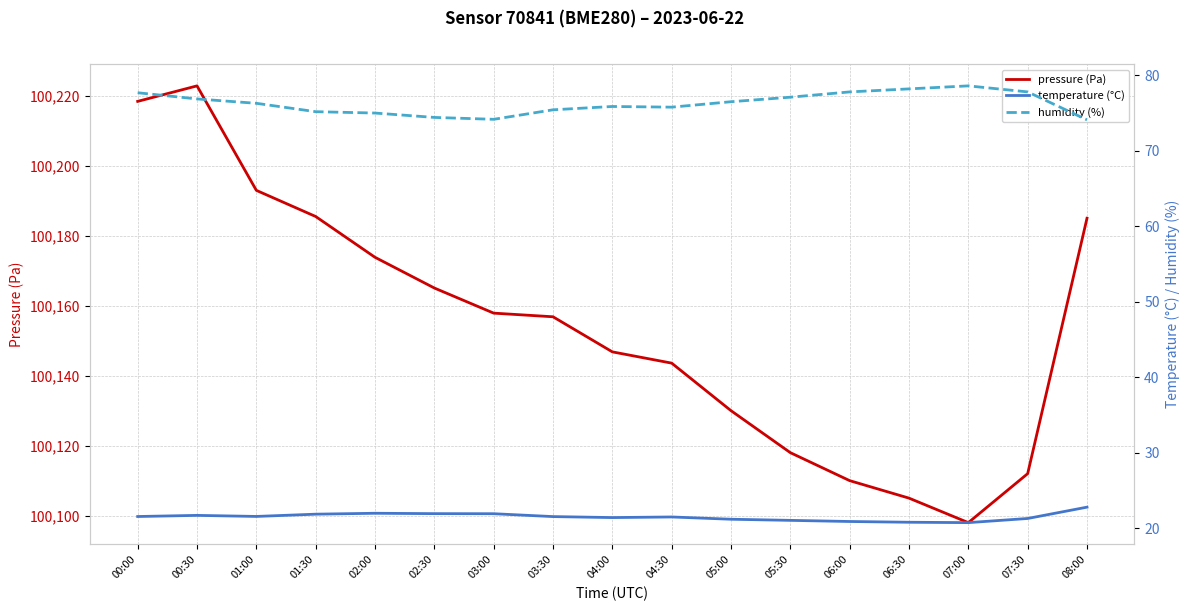

Is this an area chart (filled region under the line)?

No